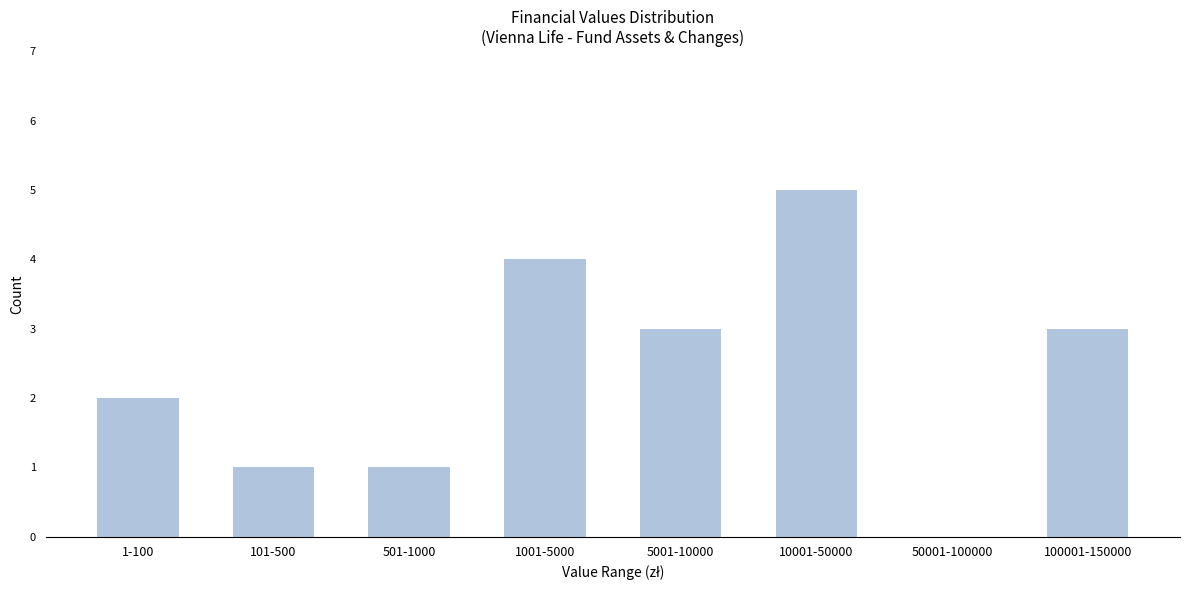

What is the maximum value shown in the chart?

5